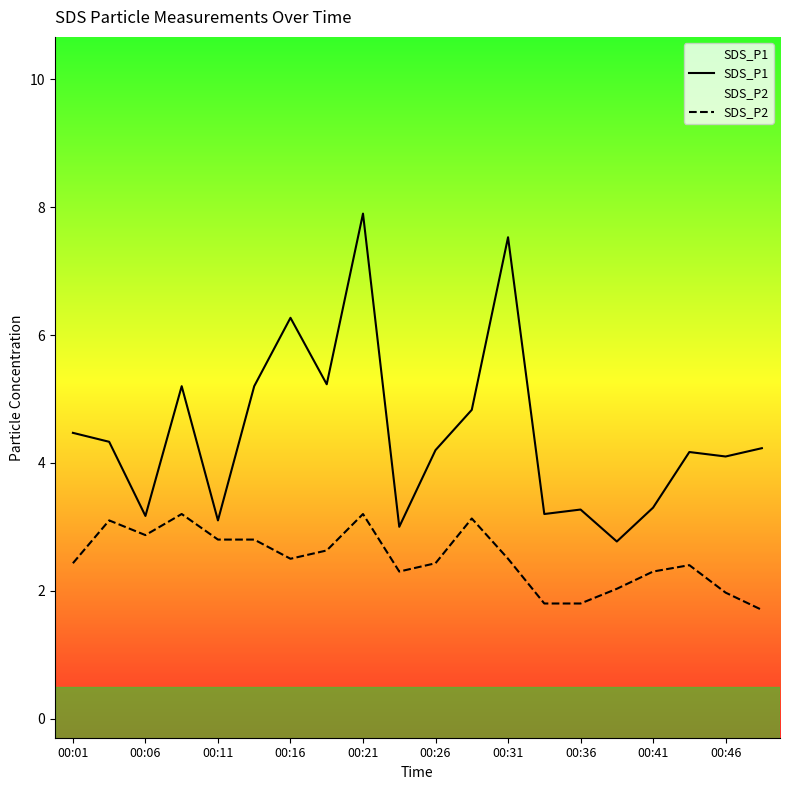

Which series has the widest spread of values?

SDS_P1